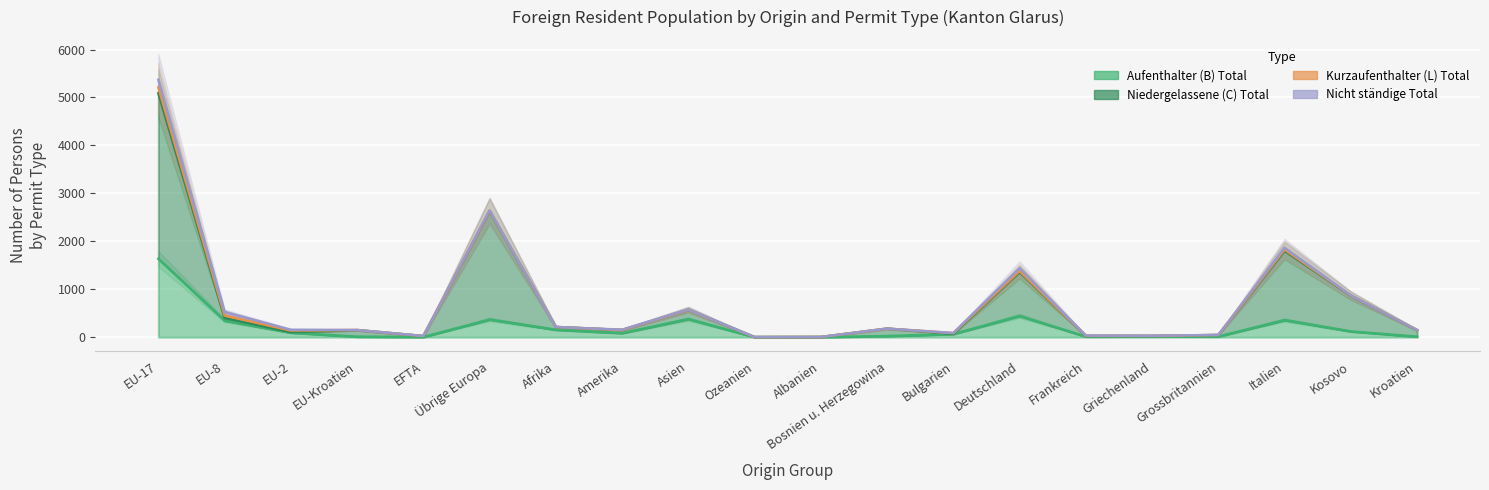

Is the value of Aufenthalter (B) Total at Italien greater than the value of Niedergelassene (C) Total at Albanien?

Yes